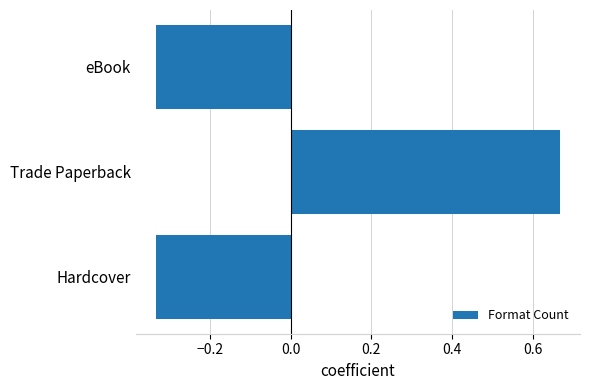

What is the sum of the values at Hardcover and eBook?

-0.7